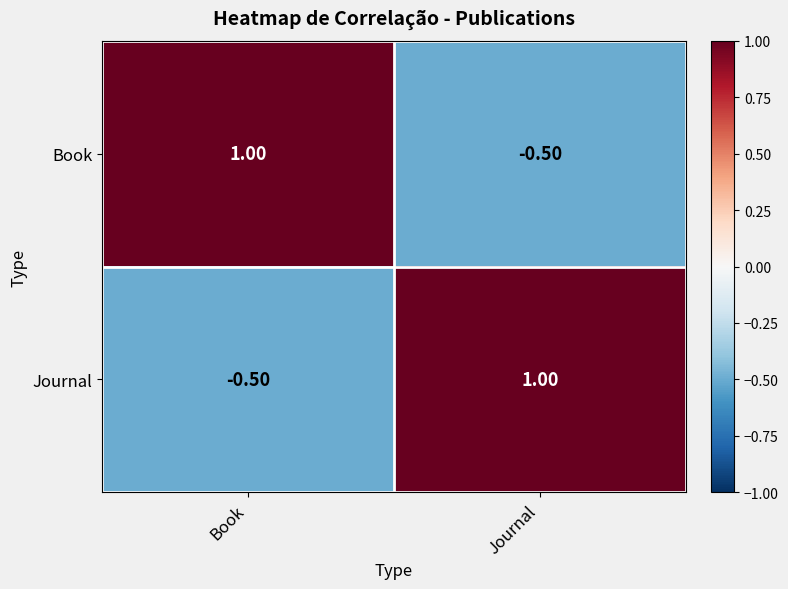

What is the spread (max minus min) of values at Book?

1.5